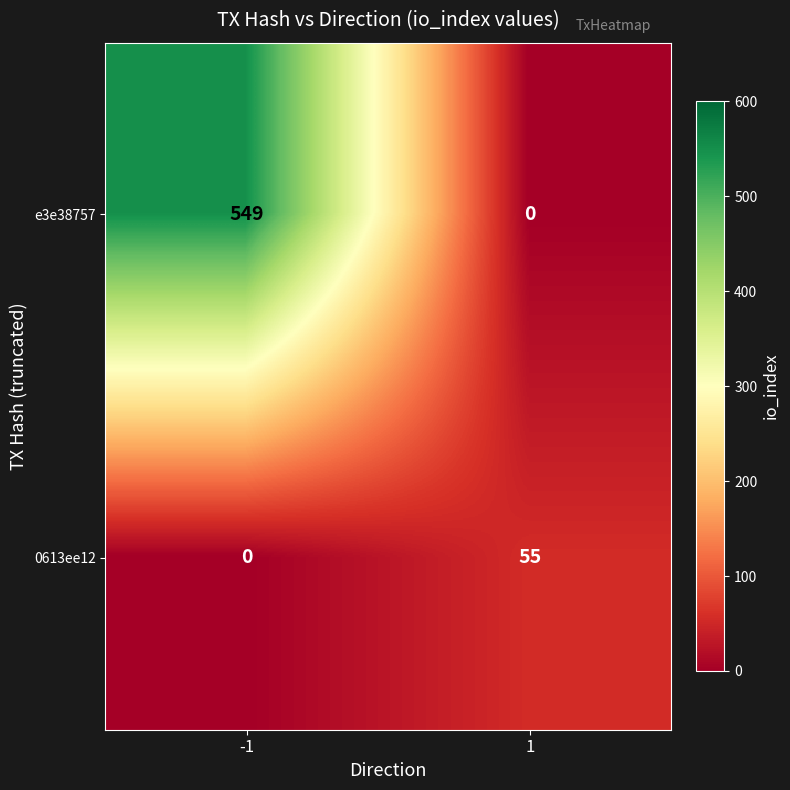

How many distinct data groups are displayed?

2